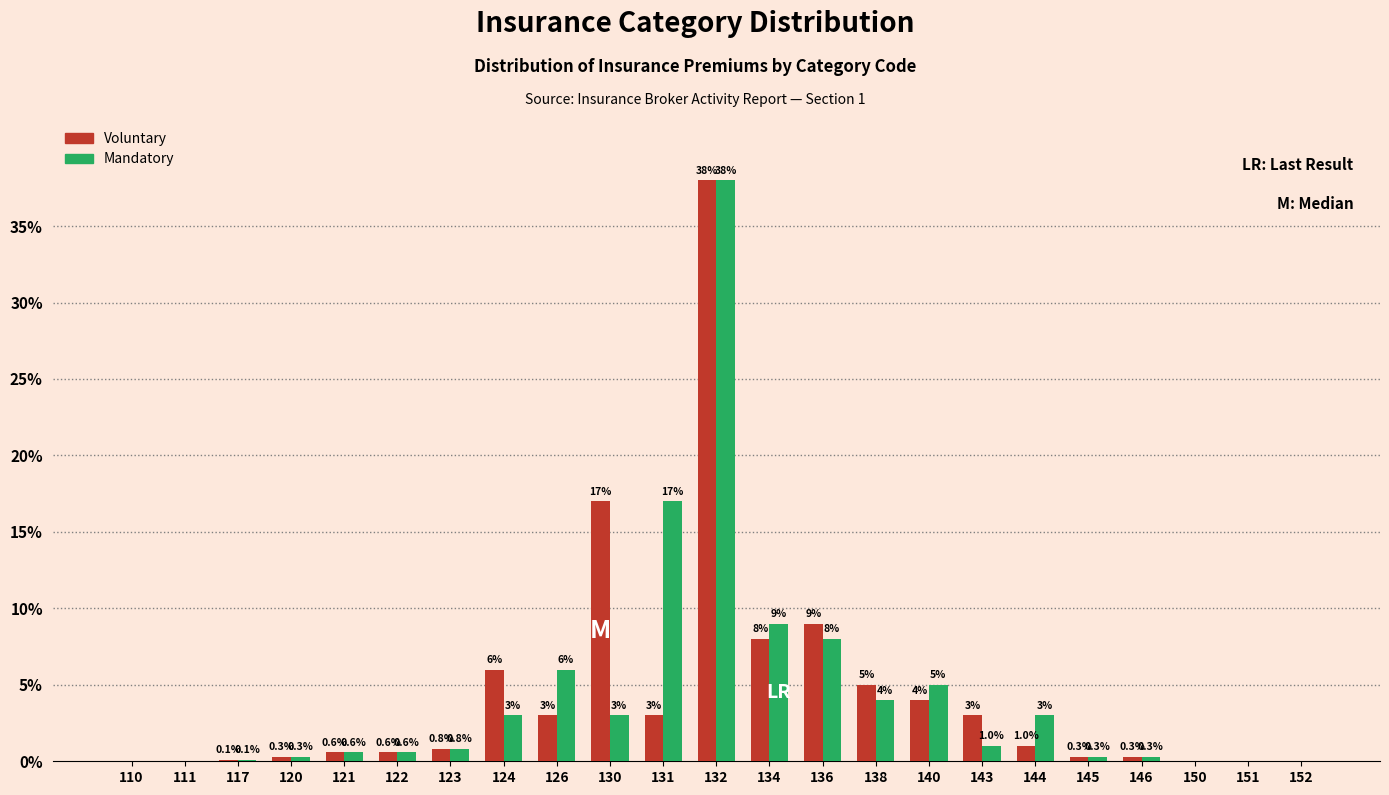

Reading left to right, extract all data points from this chart.

Voluntary: 110=0.0	111=0.0	117=0.1	120=0.3	121=0.6	122=0.6	123=0.8	124=6.0	126=3.0	130=17.0	131=3.0	132=38.0	134=8.0	136=9.0	138=5.0	140=4.0	143=3.0	144=1.0	145=0.3	146=0.3	150=0.0	151=0.0	152=0.0
Mandatory: 110=0.0	111=0.0	117=0.1	120=0.3	121=0.6	122=0.6	123=0.8	124=3.0	126=6.0	130=3.0	131=17.0	132=38.0	134=9.0	136=8.0	138=4.0	140=5.0	143=1.0	144=3.0	145=0.3	146=0.3	150=0.0	151=0.0	152=0.0